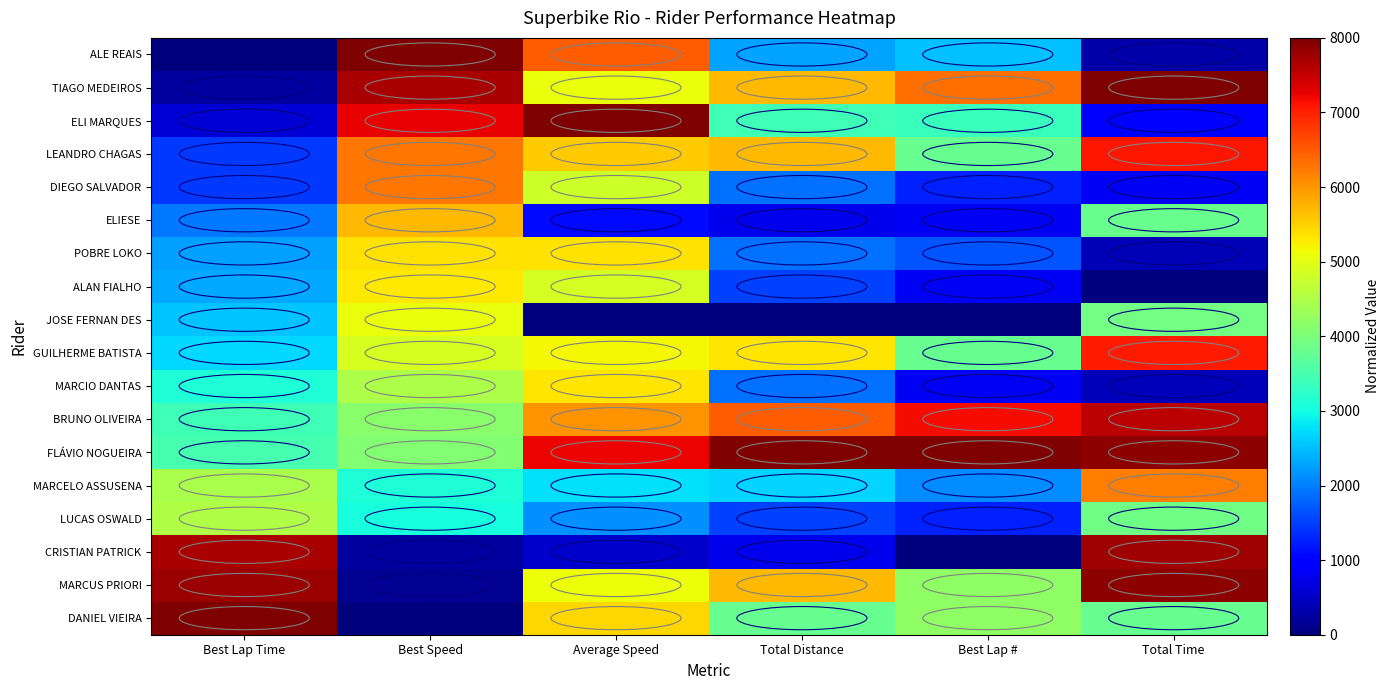

Reading right to left, what are all the values shown in this chart?

ALE REAIS: Total Time=304.1	Best Lap #=2526.3	Total Distance=2285.7	Average Speed=6478.5	Best Speed=8000.0	Best Lap Time=0.0
TIAGO MEDEIROS: Total Time=8000.0	Best Lap #=6315.8	Total Distance=5714.3	Average Speed=5073.7	Best Speed=7700.9	Best Lap Time=241.4
ELI MARQUES: Total Time=1024.2	Best Lap #=3368.4	Total Distance=3428.6	Average Speed=8000.0	Best Speed=7255.8	Best Lap Time=607.5
LEANDRO CHAGAS: Total Time=7073.7	Best Lap #=3789.5	Total Distance=5714.3	Average Speed=5549.7	Best Speed=6279.4	Best Lap Time=1439.7
DIEGO SALVADOR: Total Time=841.5	Best Lap #=1263.2	Total Distance=1904.8	Average Speed=4786.4	Best Speed=6275.2	Best Lap Time=1443.5
ELIESE: Total Time=3831.9	Best Lap #=842.1	Total Distance=761.9	Average Speed=1089.0	Best Speed=5701.5	Best Lap Time=1952.6
POBRE LOKO: Total Time=380.7	Best Lap #=1684.2	Total Distance=1904.8	Average Speed=5367.6	Best Speed=5351.7	Best Lap Time=2270.9
ALAN FIALHO: Total Time=0.0	Best Lap #=842.1	Total Distance=1523.8	Average Speed=4872.0	Best Speed=5285.5	Best Lap Time=2331.8
JOSE FERNAN DES: Total Time=3934.0	Best Lap #=0.0	Total Distance=0.0	Average Speed=0.0	Best Speed=5066.6	Best Lap Time=2534.4
GUILHERME BATISTA: Total Time=7051.4	Best Lap #=3789.5	Total Distance=5333.3	Average Speed=5181.3	Best Speed=4879.9	Best Lap Time=2709.4
MARCIO DANTAS: Total Time=413.8	Best Lap #=842.1	Total Distance=1904.8	Average Speed=5321.7	Best Speed=4473.0	Best Lap Time=3096.7
BRUNO OLIVEIRA: Total Time=7583.3	Best Lap #=7157.9	Total Distance=6476.2	Average Speed=6004.8	Best Speed=4144.8	Best Lap Time=3415.3
FLÁVIO NOGUEIRA: Total Time=7895.5	Best Lap #=8000.0	Total Distance=8000.0	Average Speed=7245.2	Best Speed=4065.7	Best Lap Time=3493.2
MARCELO ASSUSENA: Total Time=6216.7	Best Lap #=2105.3	Total Distance=2666.7	Average Speed=2767.3	Best Speed=3123.9	Best Lap Time=4444.6
LUCAS OSWALD: Total Time=3890.6	Best Lap #=1263.2	Total Distance=1523.8	Average Speed=2150.3	Best Speed=3051.4	Best Lap Time=4520.0
CRISTIAN PATRICK: Total Time=7779.6	Best Lap #=0.0	Total Distance=761.9	Average Speed=537.6	Best Speed=245.2	Best Lap Time=7696.1
MARCUS PRIORI: Total Time=7897.4	Best Lap #=4210.5	Total Distance=5714.3	Average Speed=5122.7	Best Speed=151.6	Best Lap Time=7811.5
DANIEL VIEIRA: Total Time=3792.3	Best Lap #=4210.5	Total Distance=3809.5	Average Speed=5447.5	Best Speed=0.0	Best Lap Time=8000.0